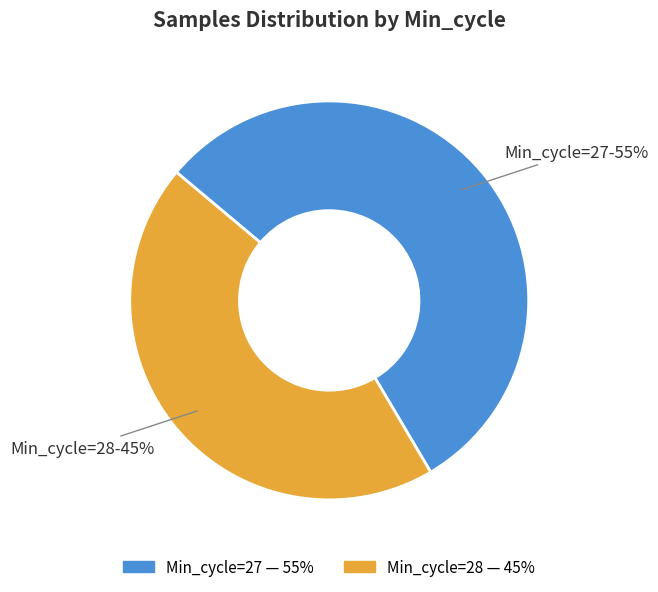

Is there a majority slice in this chart?

Yes